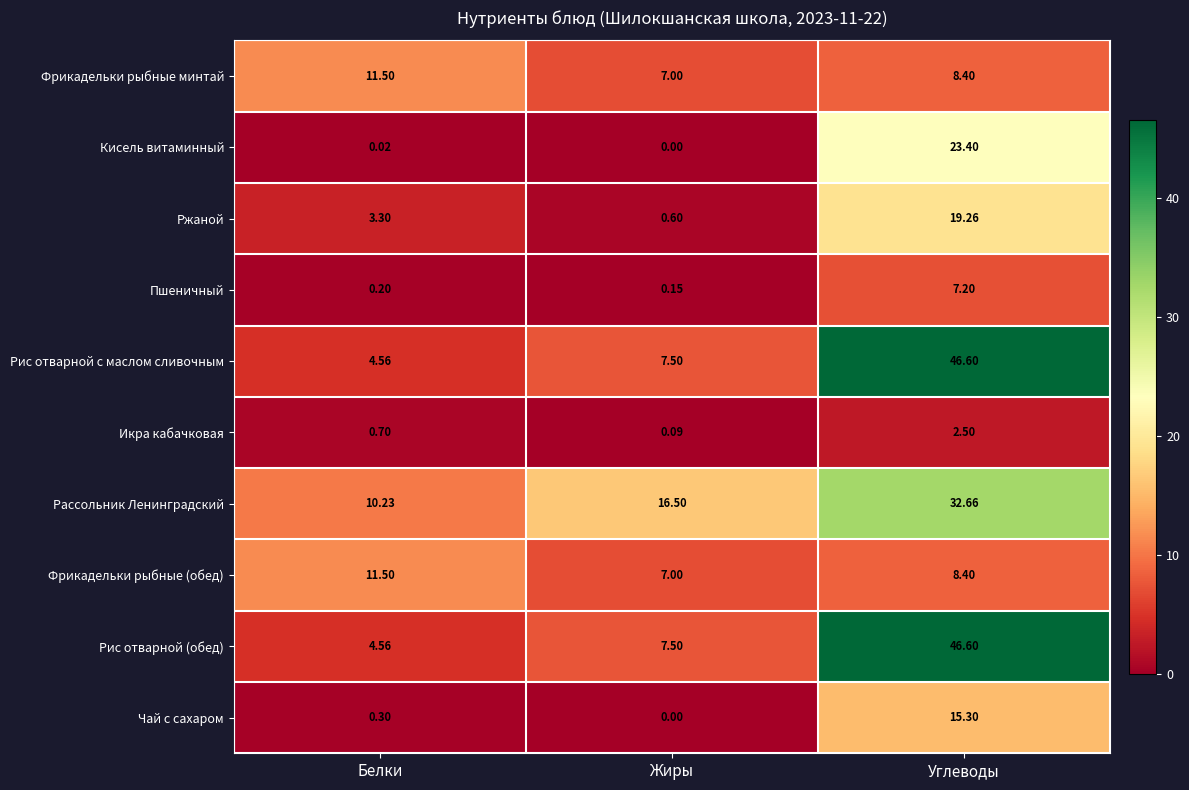

Which series has the largest total across all categories?

Рассольник Ленинградский